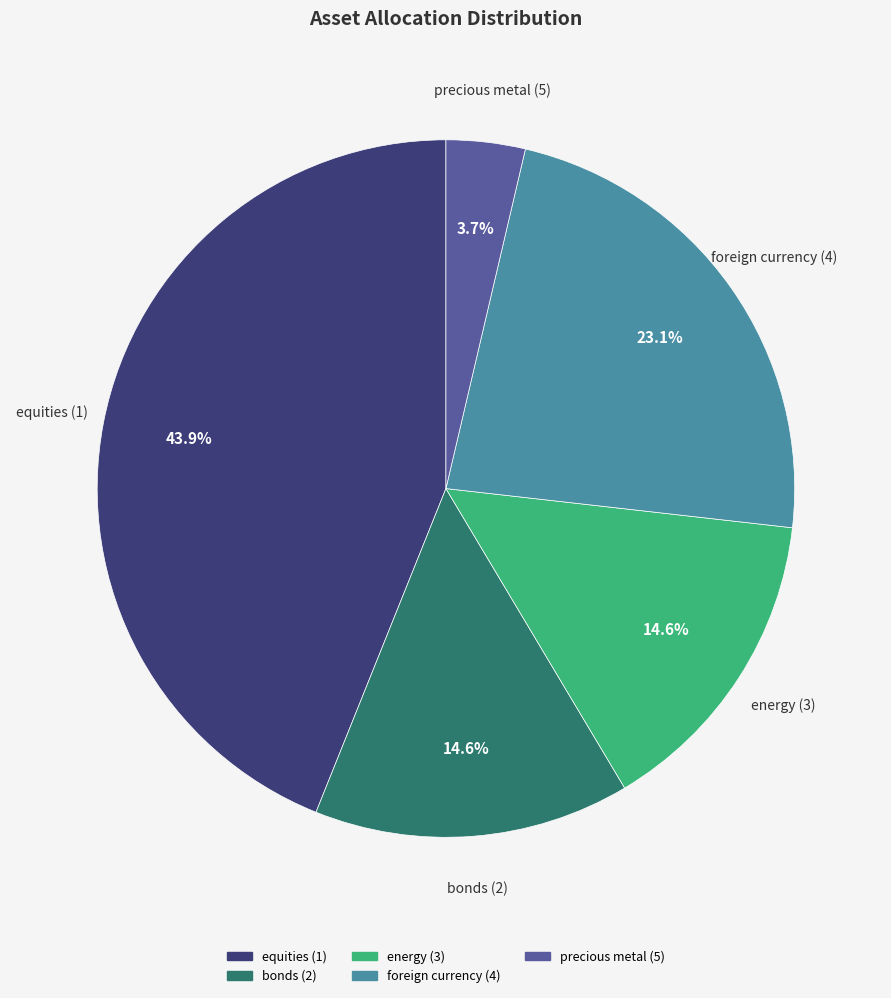

Is it true that bonds (2) is 15% of the pie?

True